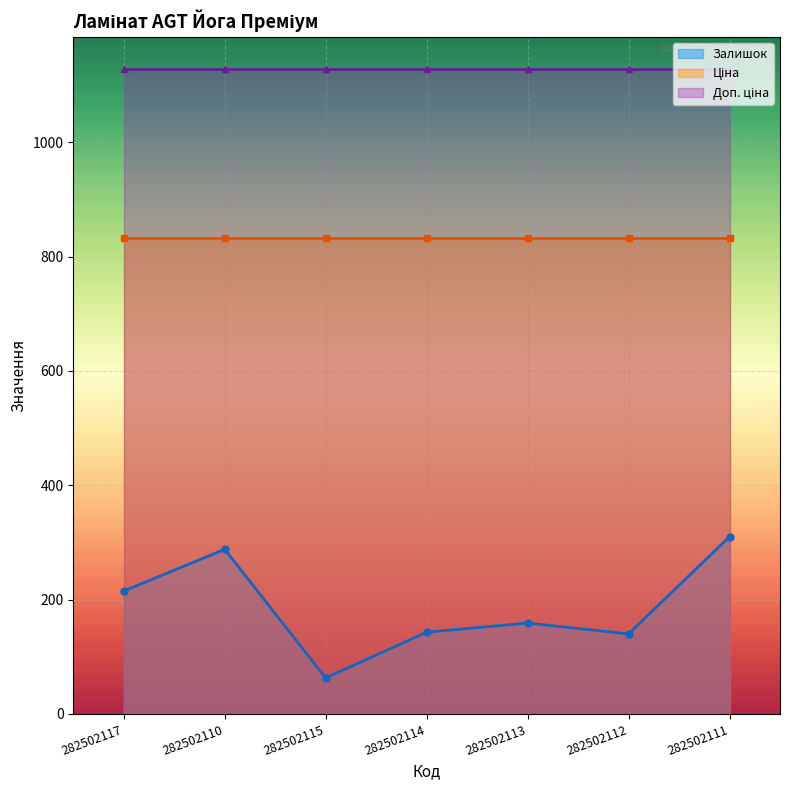

Which has a higher value, 282502117 or 282502110?

282502110